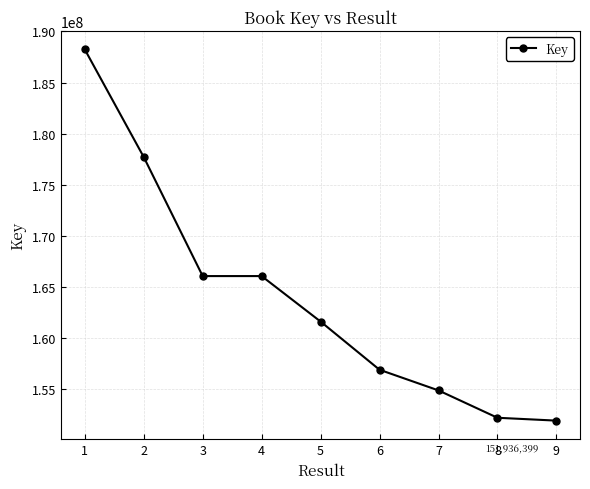

The value at 2 is 41285117. True or false?

False